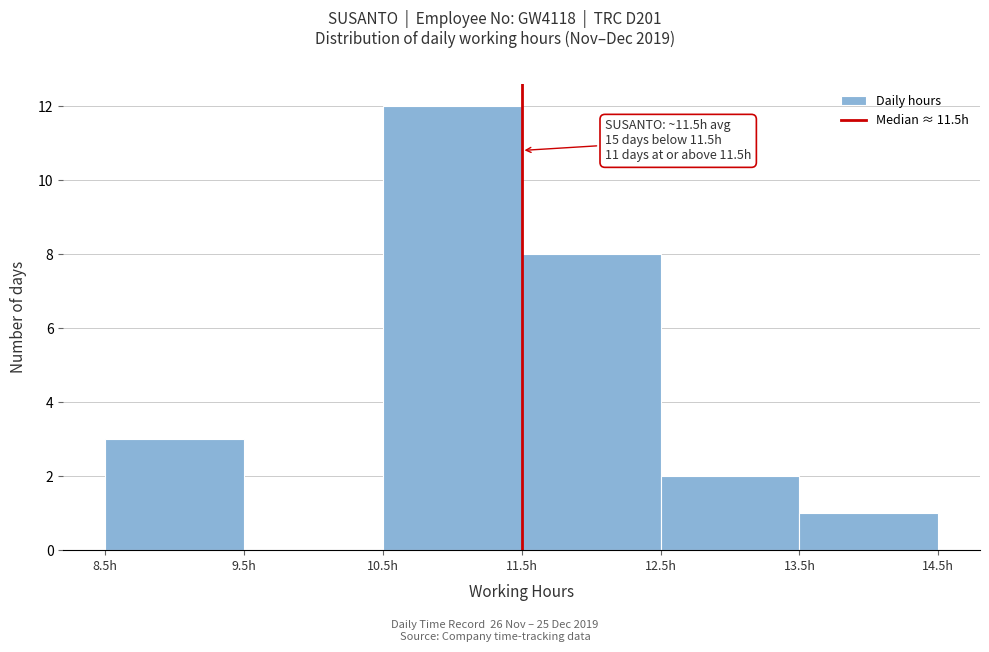

Over which range of the x-axis is the bar tallest?

10.5 to 11.5